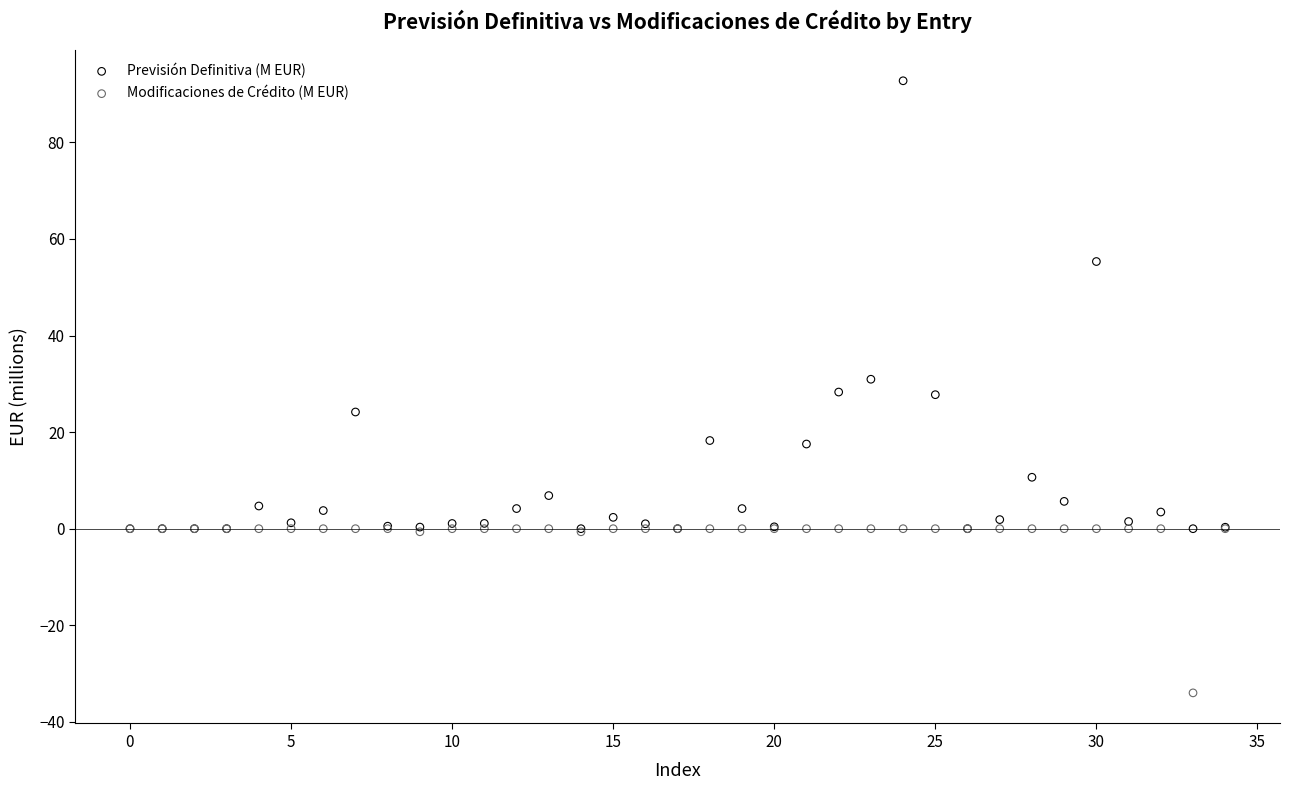

In the Previsión Definitiva (M EUR) series, what Y value is closest to 46?

55.3